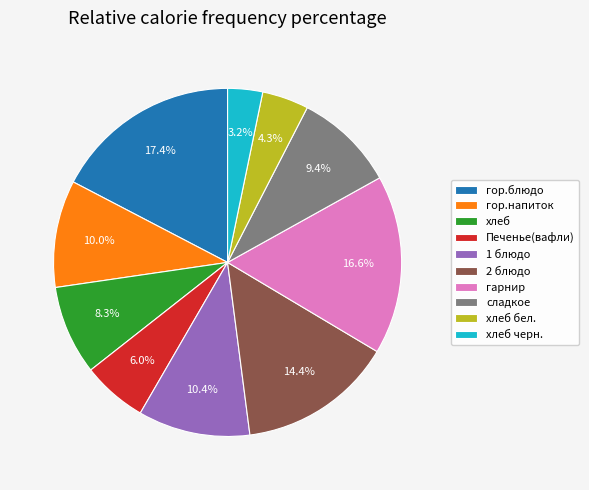

Do гор.блюдо and хлеб черн. together represent more than half of the pie?

No